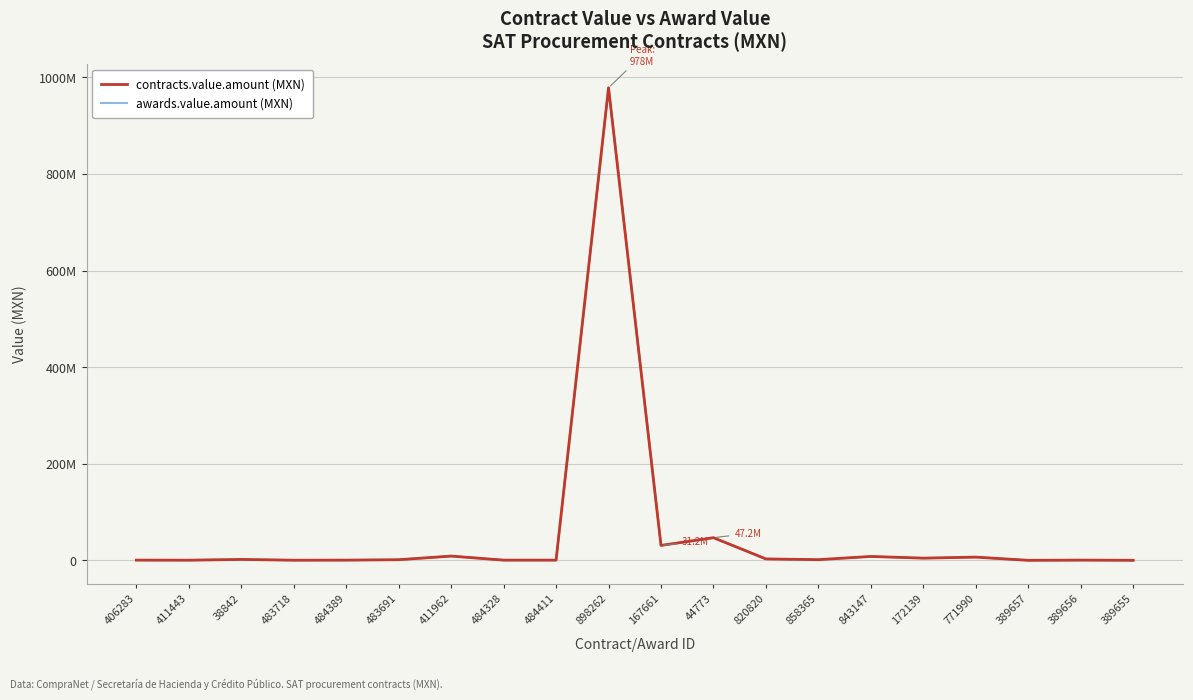

The value of contracts.value.amount at 843147 is 11559464.4. True or false?

False